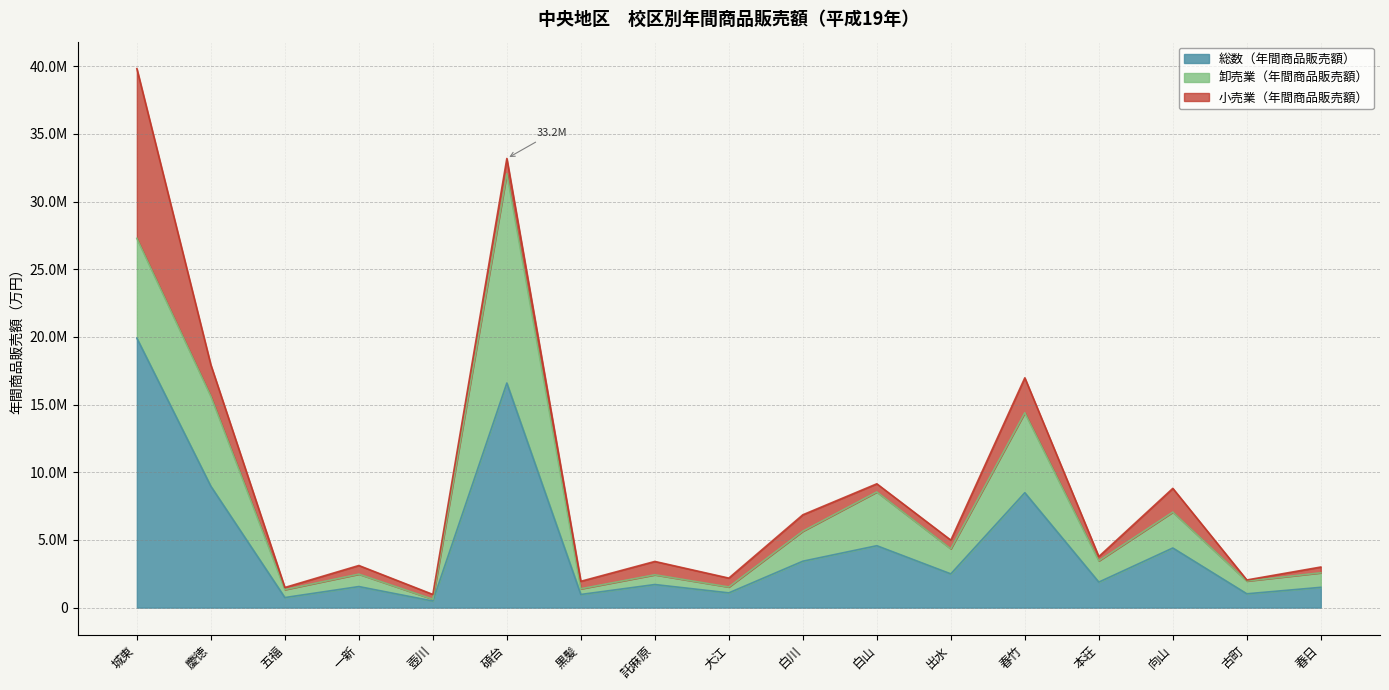

Between 向山 and 古町, which series saw the biggest shift?

総数（年間商品販売額）